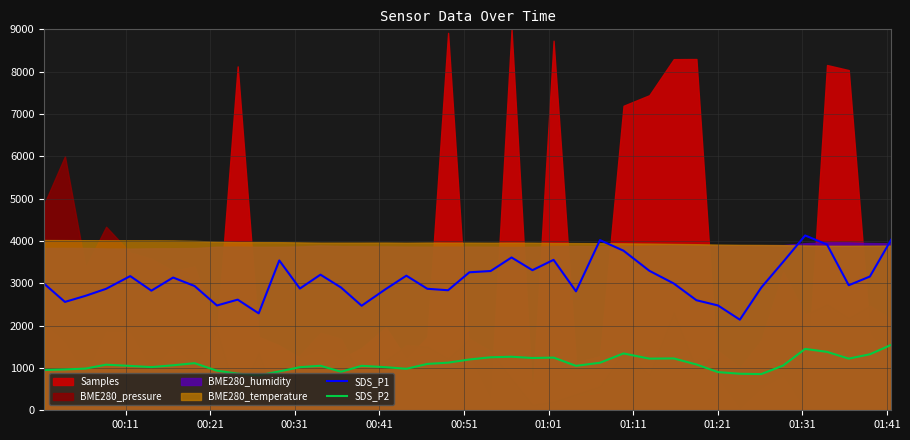

What is the minimum value shown in the chart?

825.0